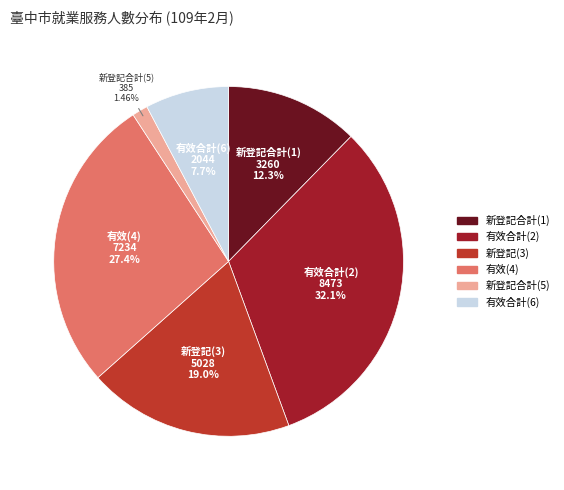

Which category has the smallest portion of the pie?

新登記合計(5)